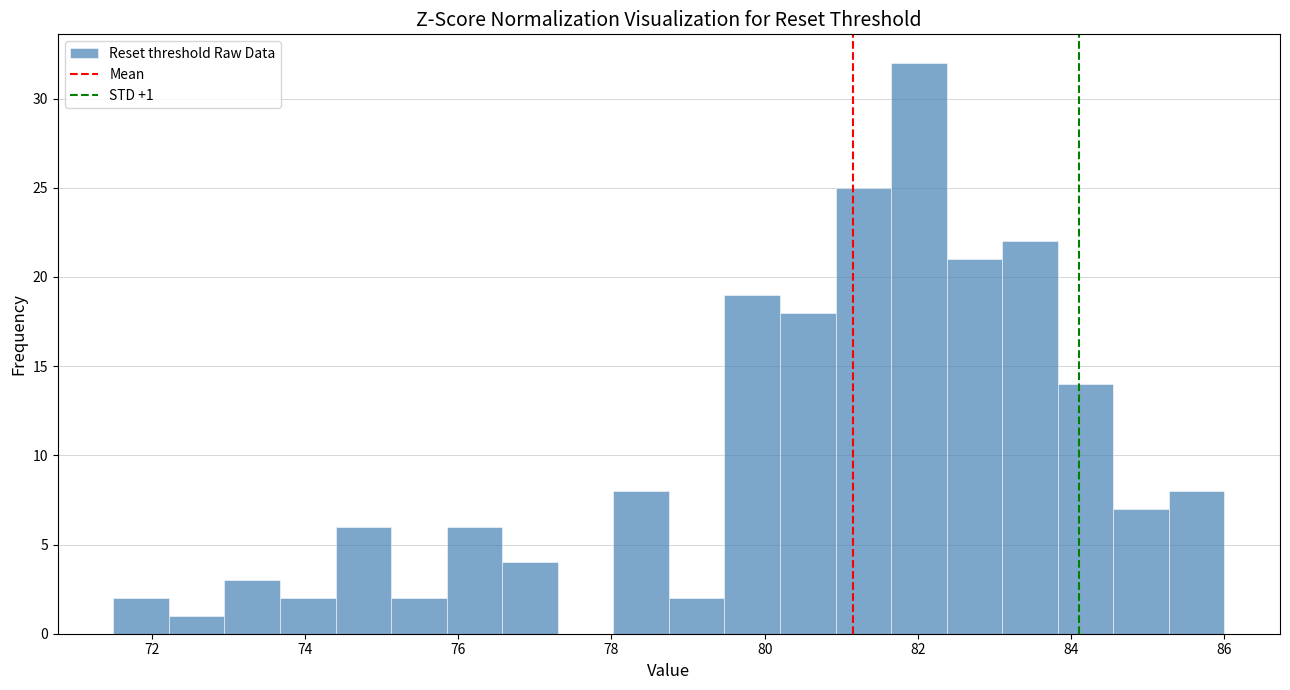

Around what value on the x-axis is the tallest bar? Give the approximate position of its centre, as read against the axis.

82.0